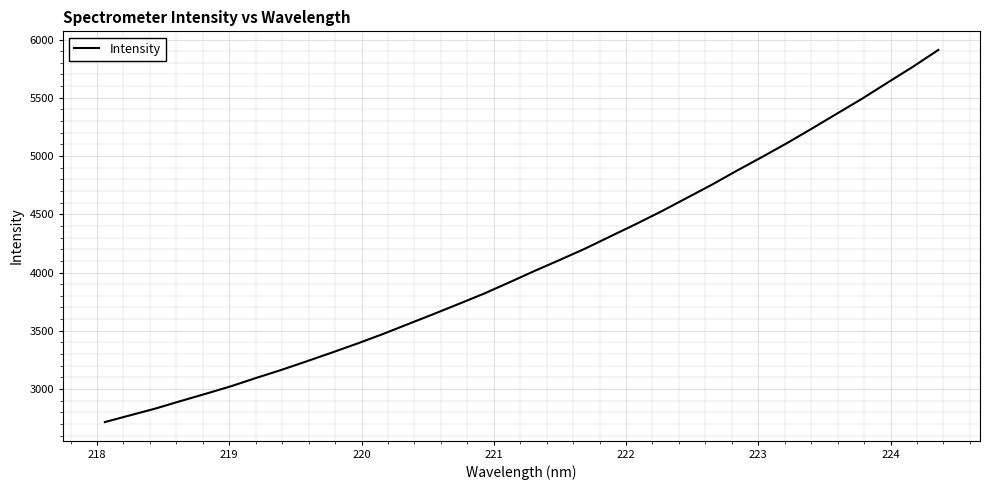

What is the difference between the maximum and minimum values?

3194.2